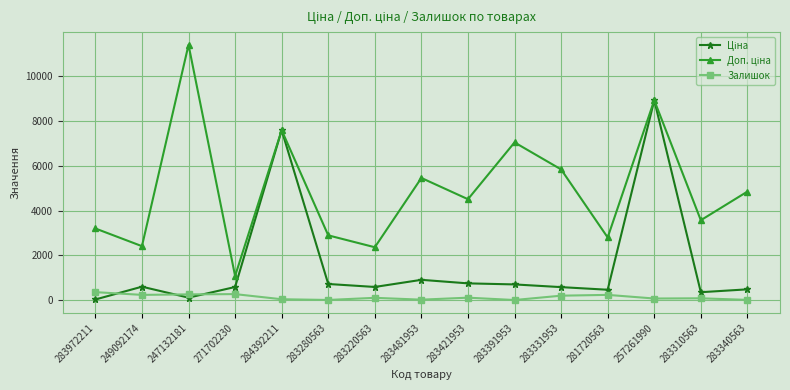

True or false: Залишок has more than 1 interior local peaks.

True